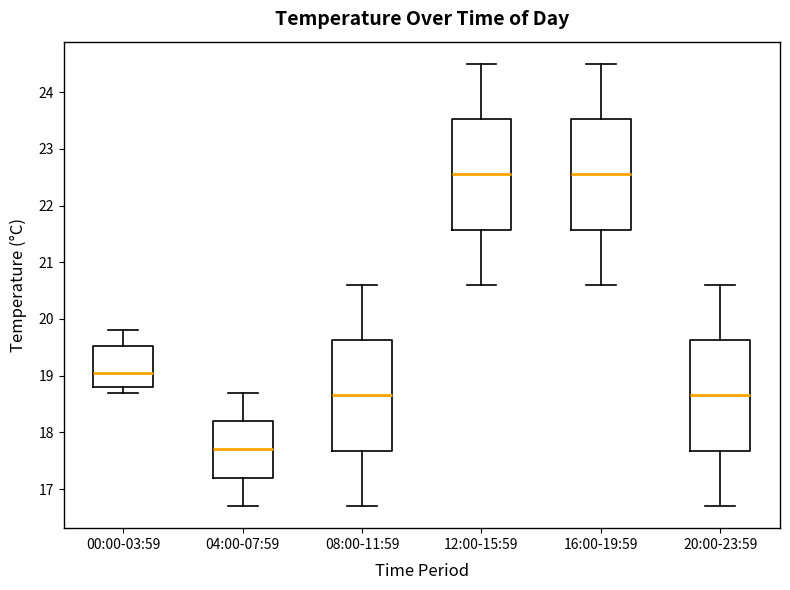

Reading left to right, transcribe this box plot: for each box, give where its median line is, the range the box spans, and where its two whiskers end, as read against the y-axis. The values are not printed on the chart, so give them approximately, as read against the axis.

00:00-03:59: median 19.1, box 18.8 to 19.5, whiskers 18.7 to 19.8
04:00-07:59: median 17.7, box 17.2 to 18.2, whiskers 16.7 to 18.7
08:00-11:59: median 18.7, box 17.7 to 19.6, whiskers 16.7 to 20.6
12:00-15:59: median 22.6, box 21.6 to 23.5, whiskers 20.6 to 24.5
16:00-19:59: median 22.6, box 21.6 to 23.5, whiskers 20.6 to 24.5
20:00-23:59: median 18.7, box 17.7 to 19.6, whiskers 16.7 to 20.6